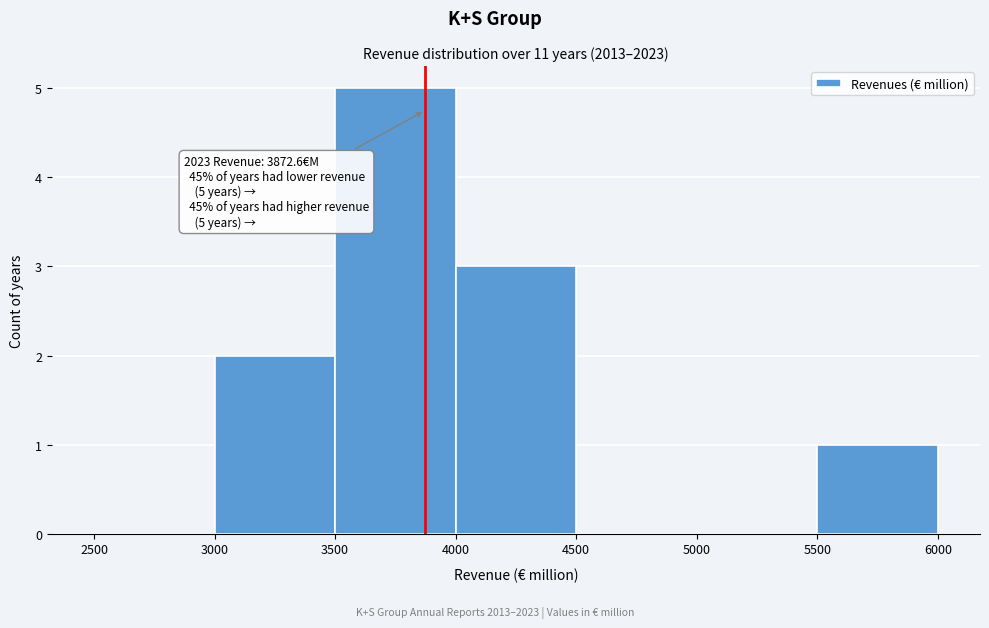

Which range on the x-axis has the tallest bar?

3500 to 4000